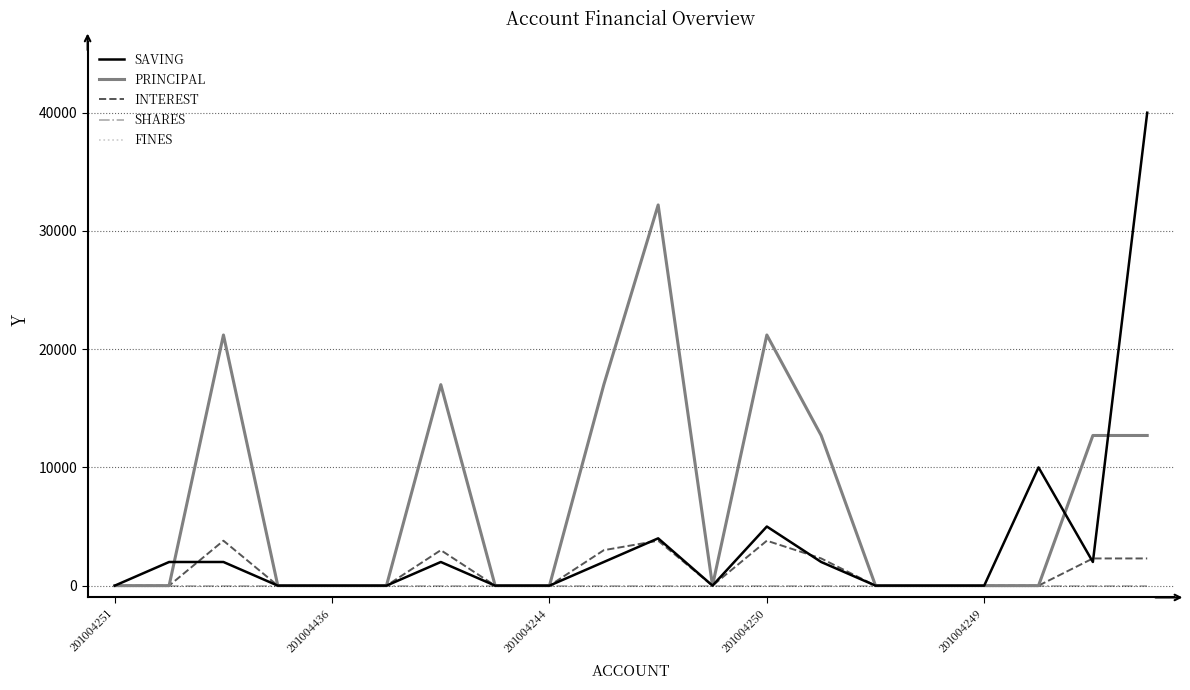

Reading left to right, transcribe all the data shown in this chart.

SAVING: 0	2000	2000	0	0	0	2000	0	0	2000	4000	0	5000	2000	0	0	0	10000	2000	40000
PRINCIPAL: 0	0	21200	0	0	0	17000	0	0	17000	32200	0	21200	12700	0	0	0	0	12700	12700
INTEREST: 0	0	3800	0	0	0	3000	0	0	3000	3800	0	3800	2300	0	0	0	0	2300	2300
SHARES: 0	0	0	0	0	0	0	0	0	0	0	0	0	0	0	0	0	0	0	0
FINES: 0	0	0	0	0	0	0	0	0	0	0	0	0	0	0	0	0	0	0	0